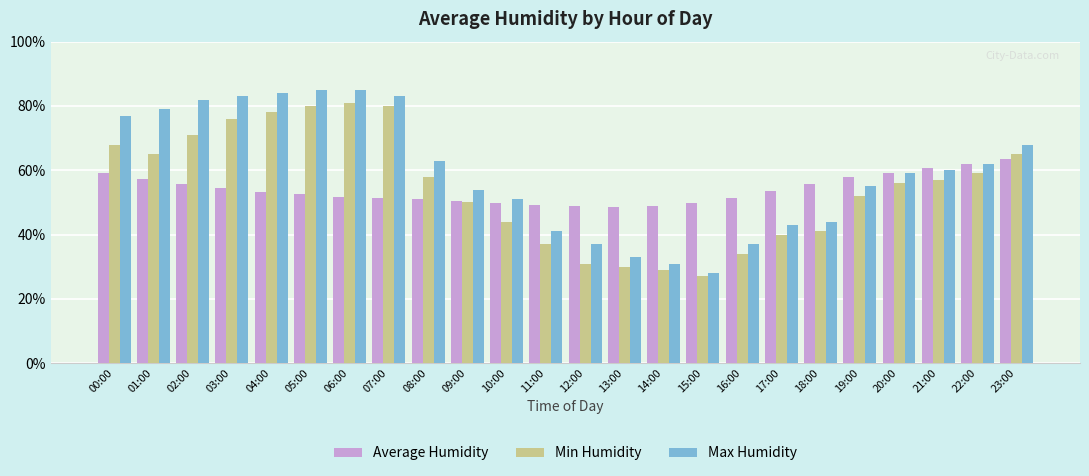

Which series has the largest range (max minus min)?

Max Humidity